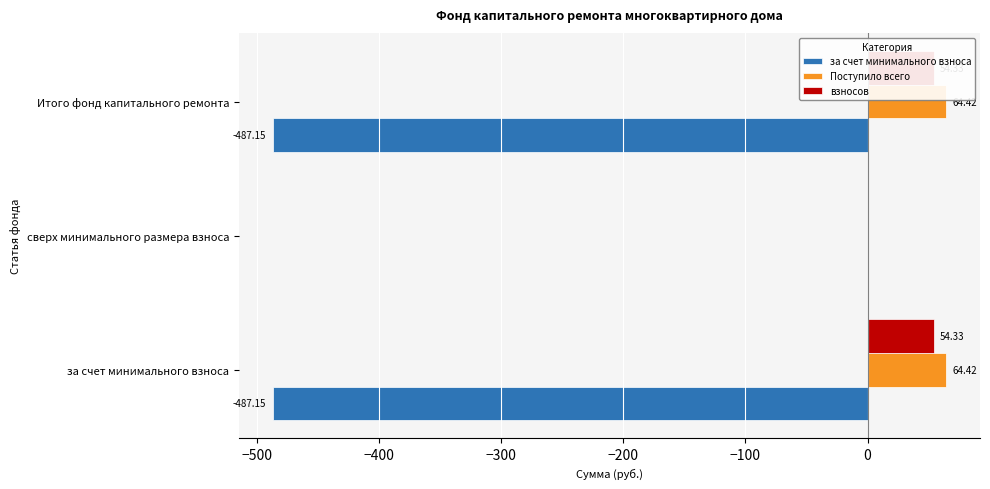

The value of Поступило всего at −500 is 0.0. True or false?

True